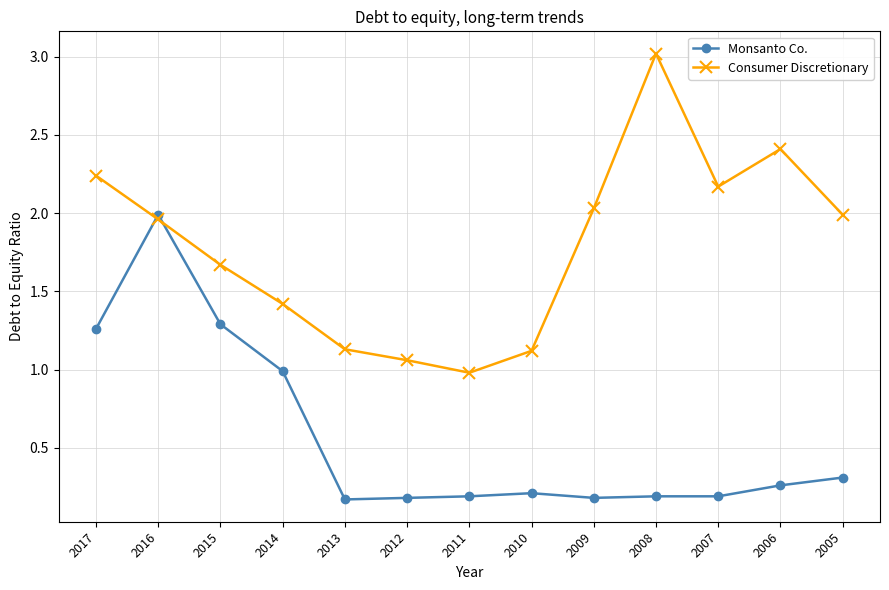

Does the chart have visible grid lines?

Yes